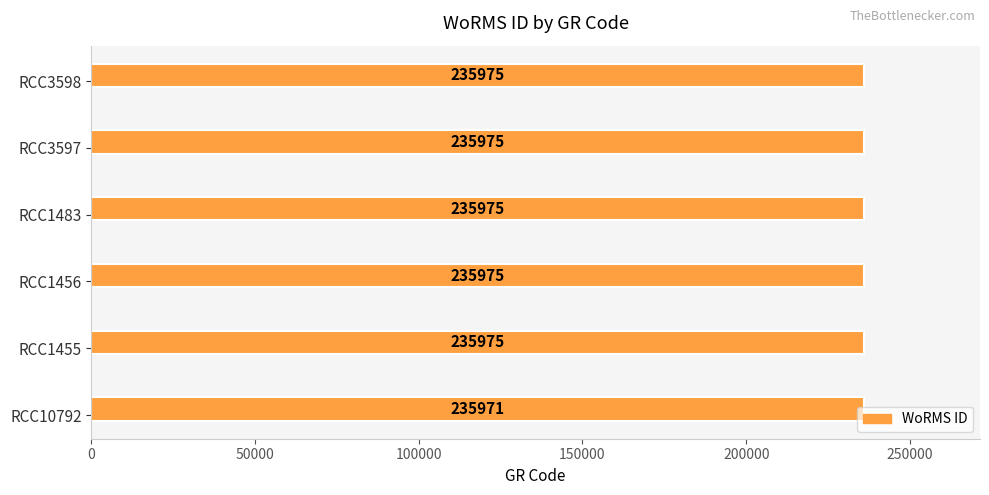

What is the ratio of the value at RCC1455 to the value at RCC1483?

1.0